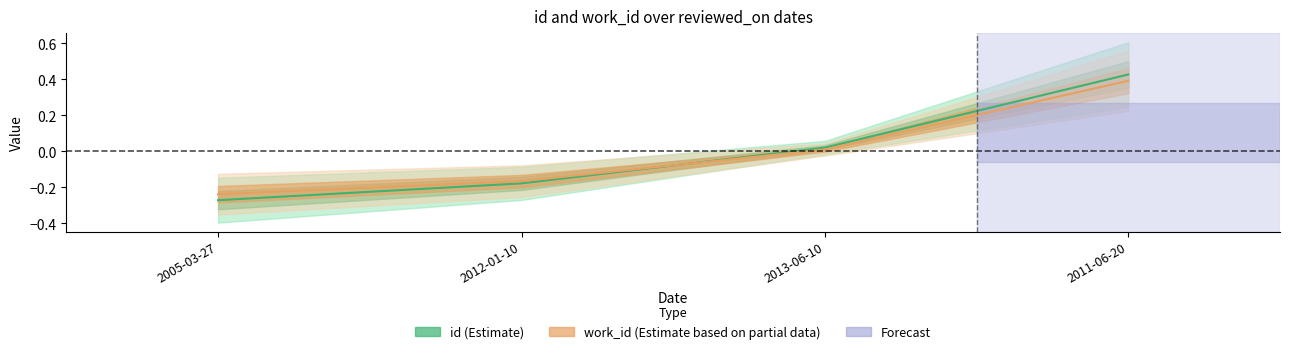

Rank the series by their maximum value, from highest to lowest.

id, work_id